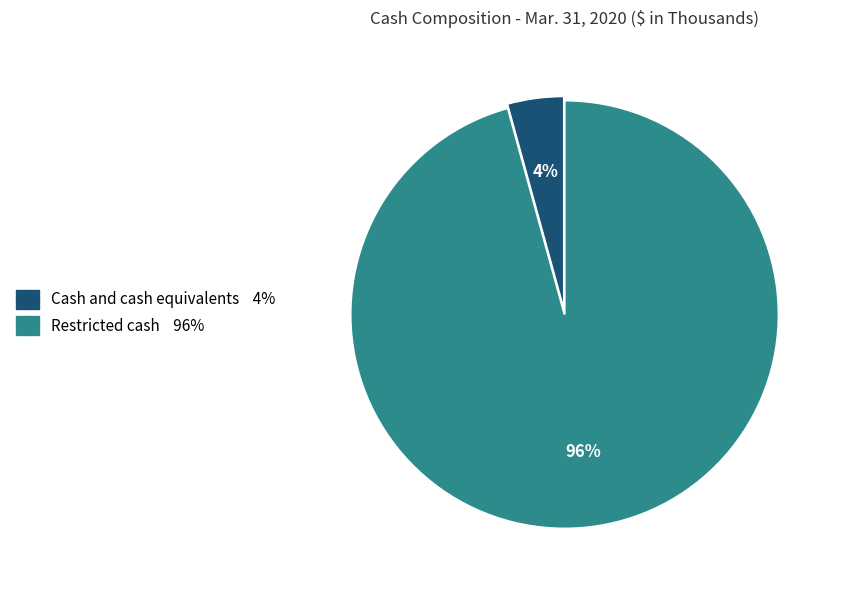

Which slice is the largest?

Restricted cash